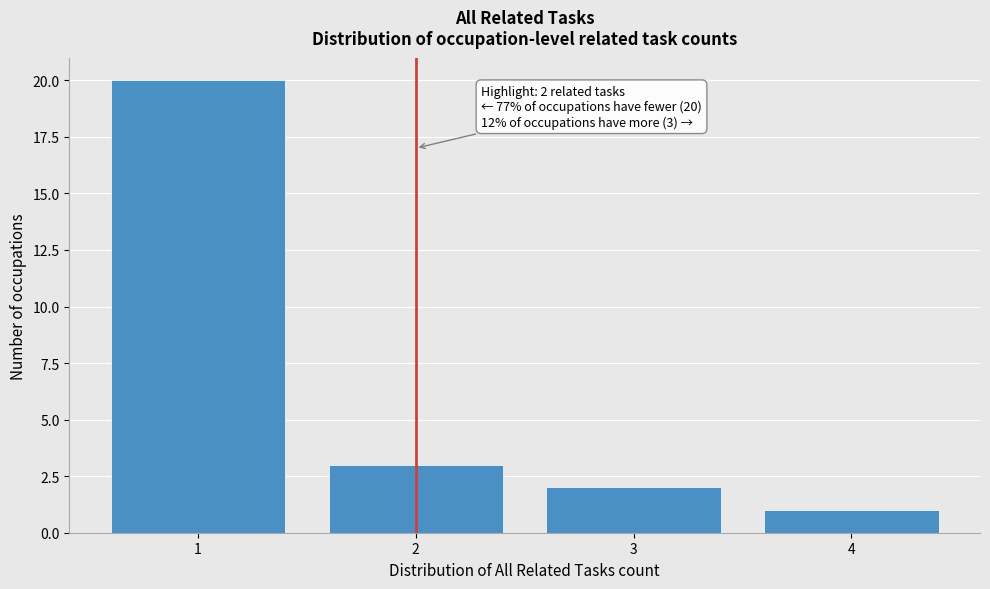

Reading left to right, what are all the values shown in this chart?

20	3	2	1